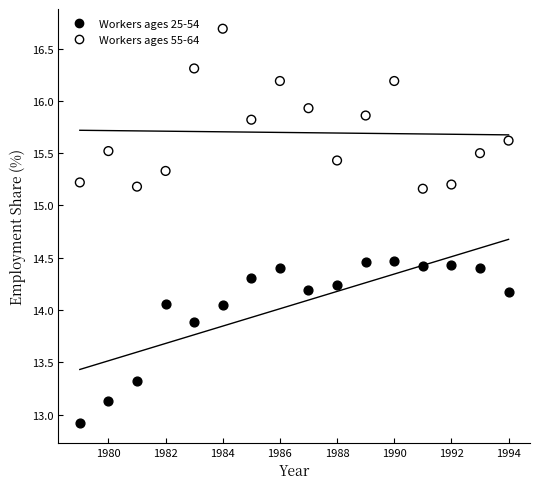

What are all the series names shown in the legend?

Workers ages 25-54, Workers ages 55-64